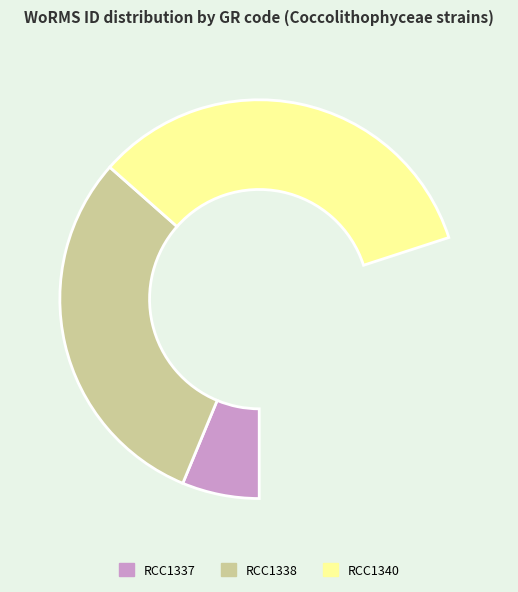

To the nearest percent, what is the difference between the RCC1340 and RCC1338 slice percentages?

5%